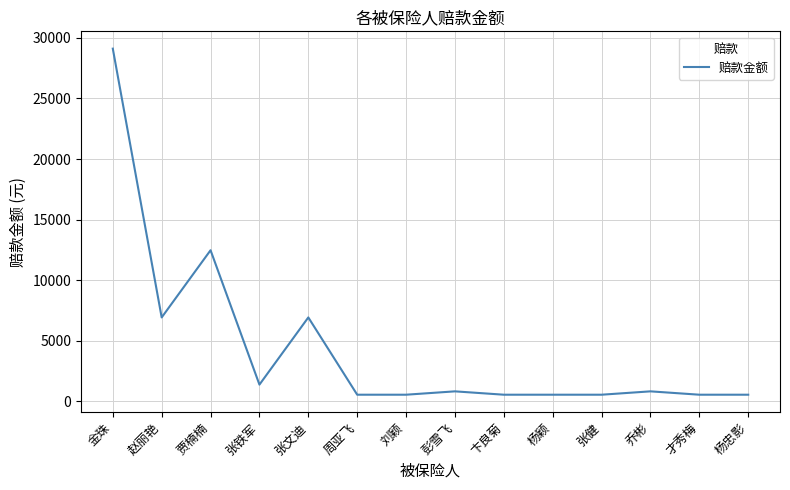

Is it true that the value at 贾楠楠 is 5153.4?

False